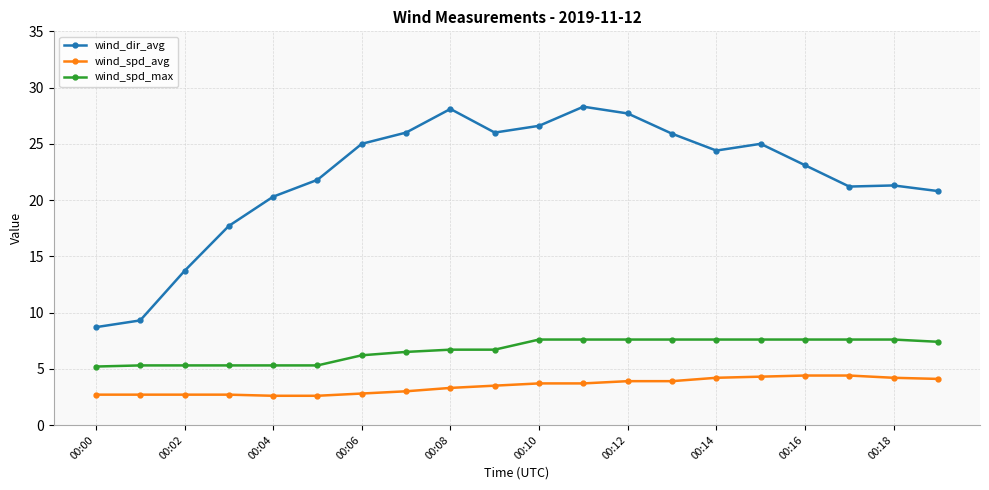

How many lines are shown in the chart?

3